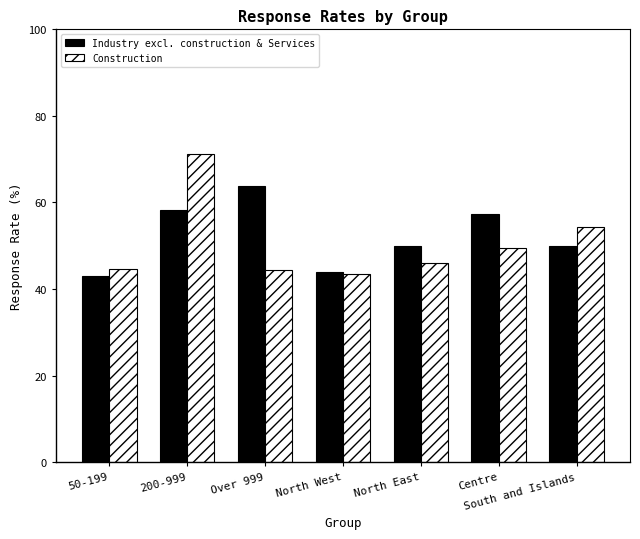

At which category is the sum across all series the highest?

200-999